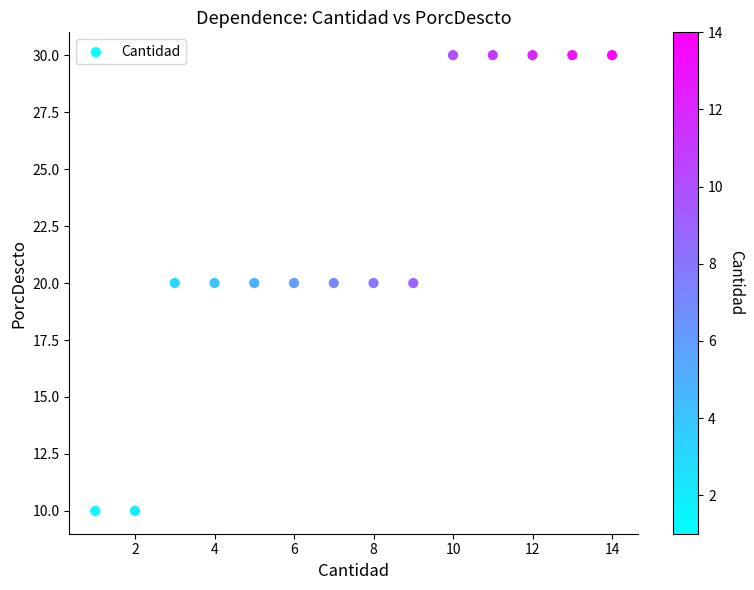

What is the range of Y values (max minus min)?

20